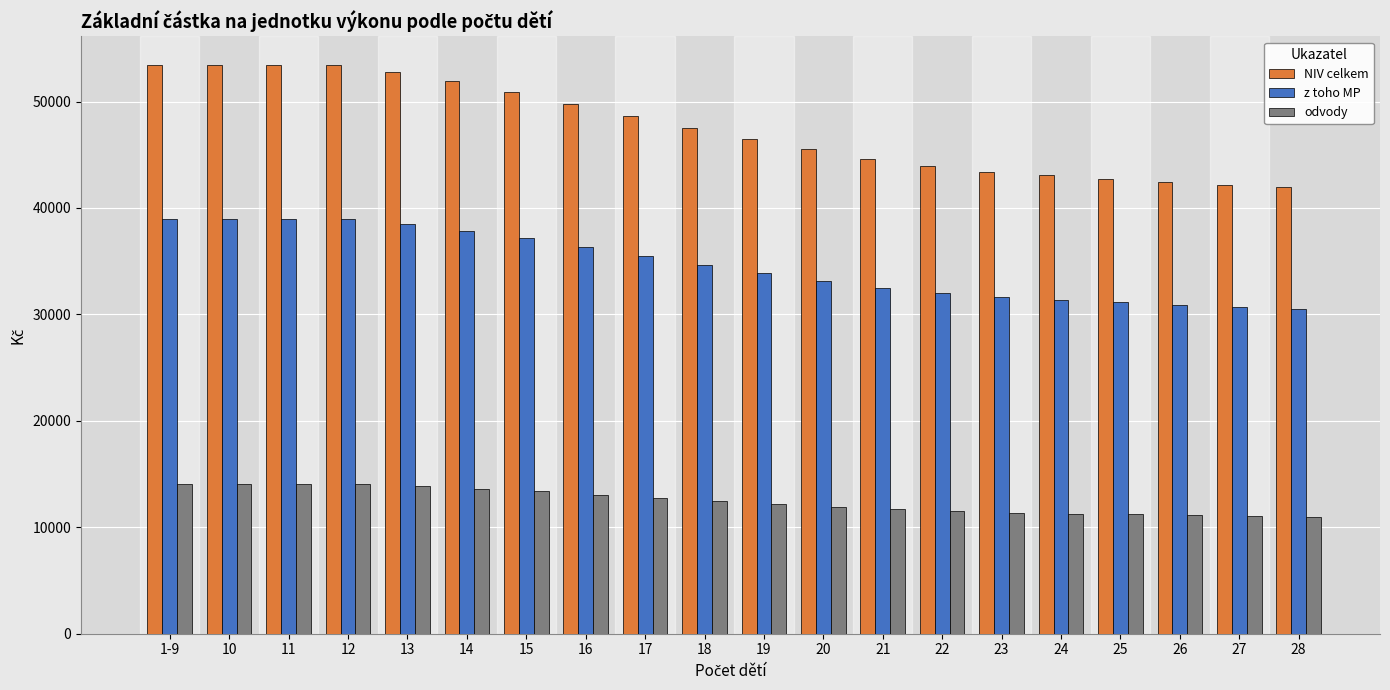

Count the number of categories in the chart.

20